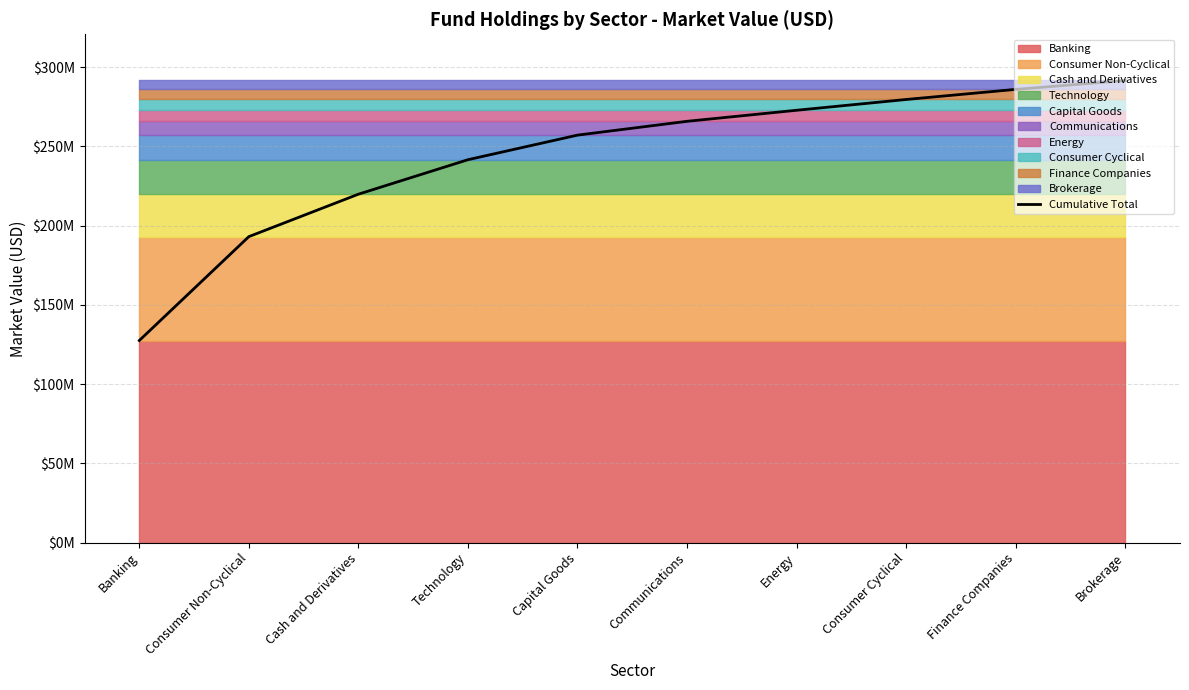

Rank the categories by value from highest to lowest.

Brokerage, Finance Companies, Consumer Cyclical, Energy, Communications, Capital Goods, Technology, Cash and Derivatives, Consumer Non-Cyclical, Banking